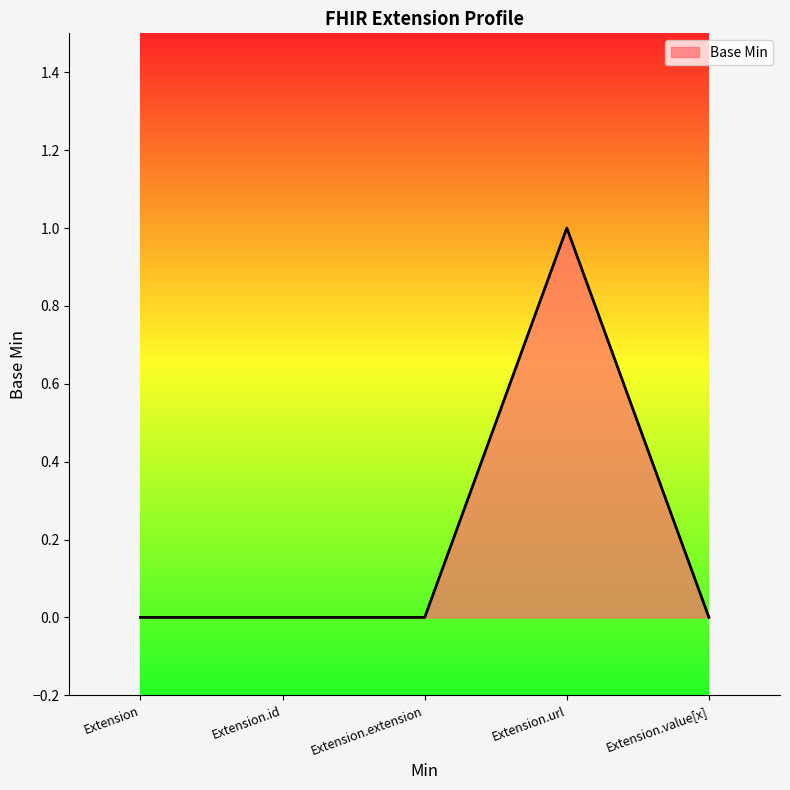

At which category does the data reach its first local peak?

Extension.url